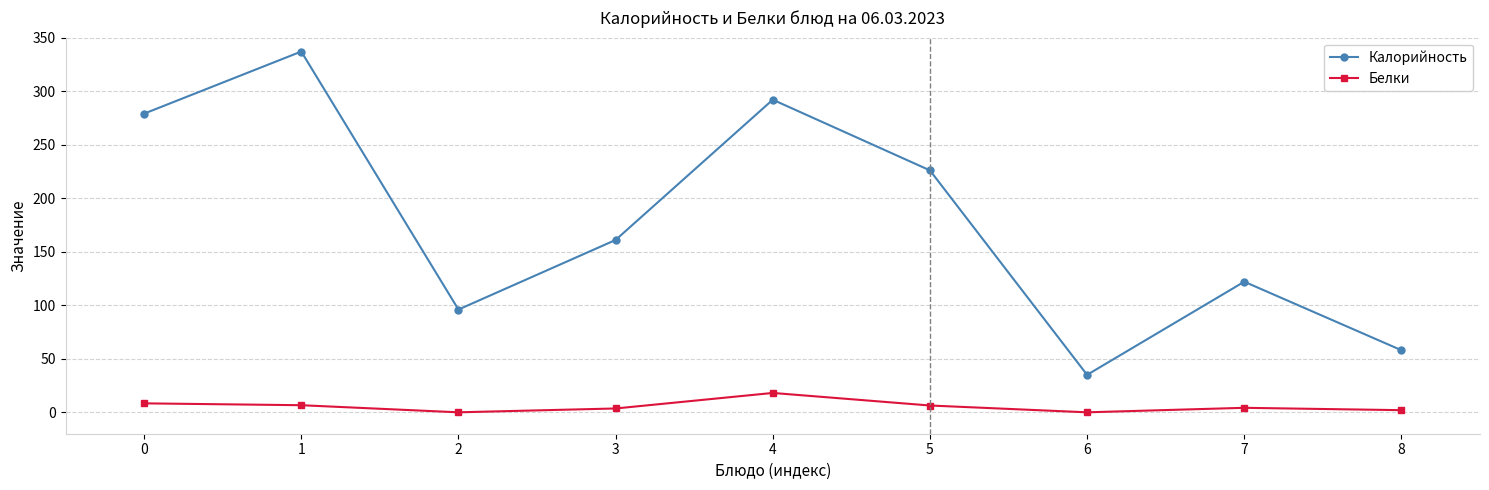

What is the difference between the Калорийность values at 4 and 1?

45.0